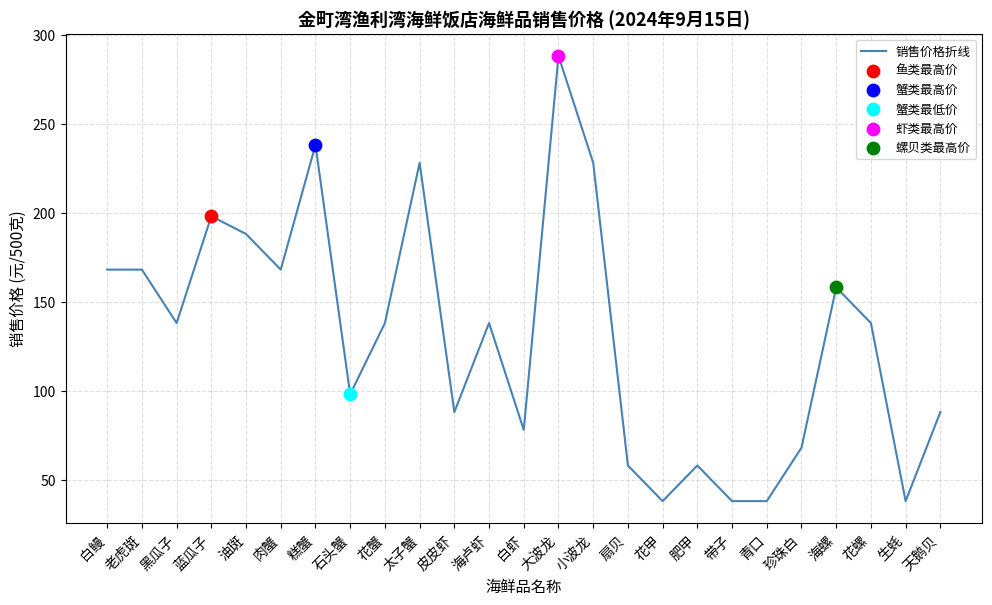

Approximately how many times larger is the value at 油斑 compared to 扇贝?

3.2